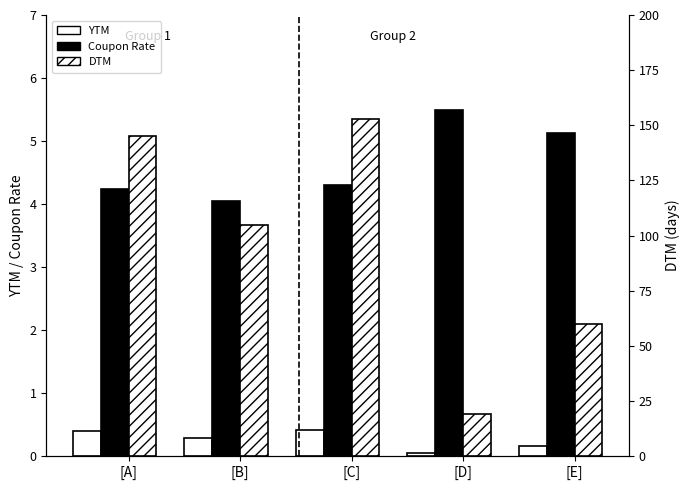

What is the difference between the maximum and second lowest values in the Coupon Rate series?

1.3